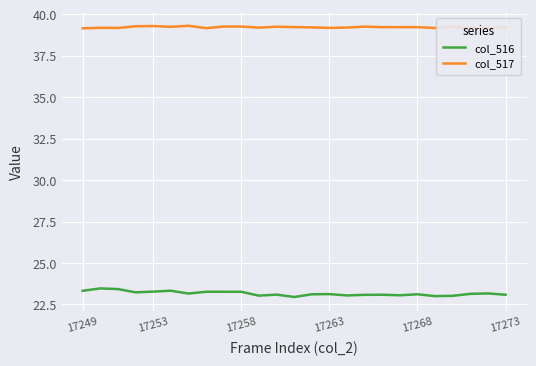

Which series has the largest total across all categories?

col_517